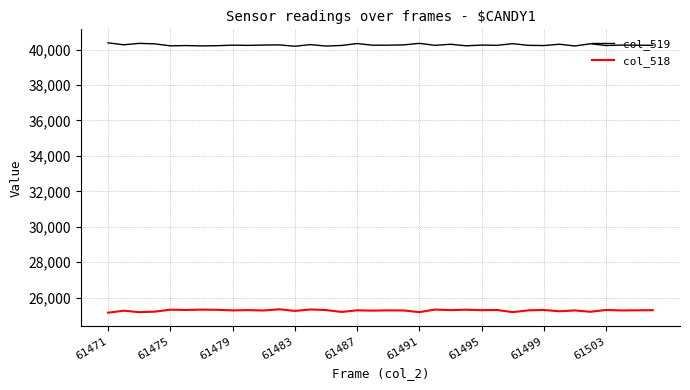

List the series in order of their peak value, lowest first.

col_518, col_519